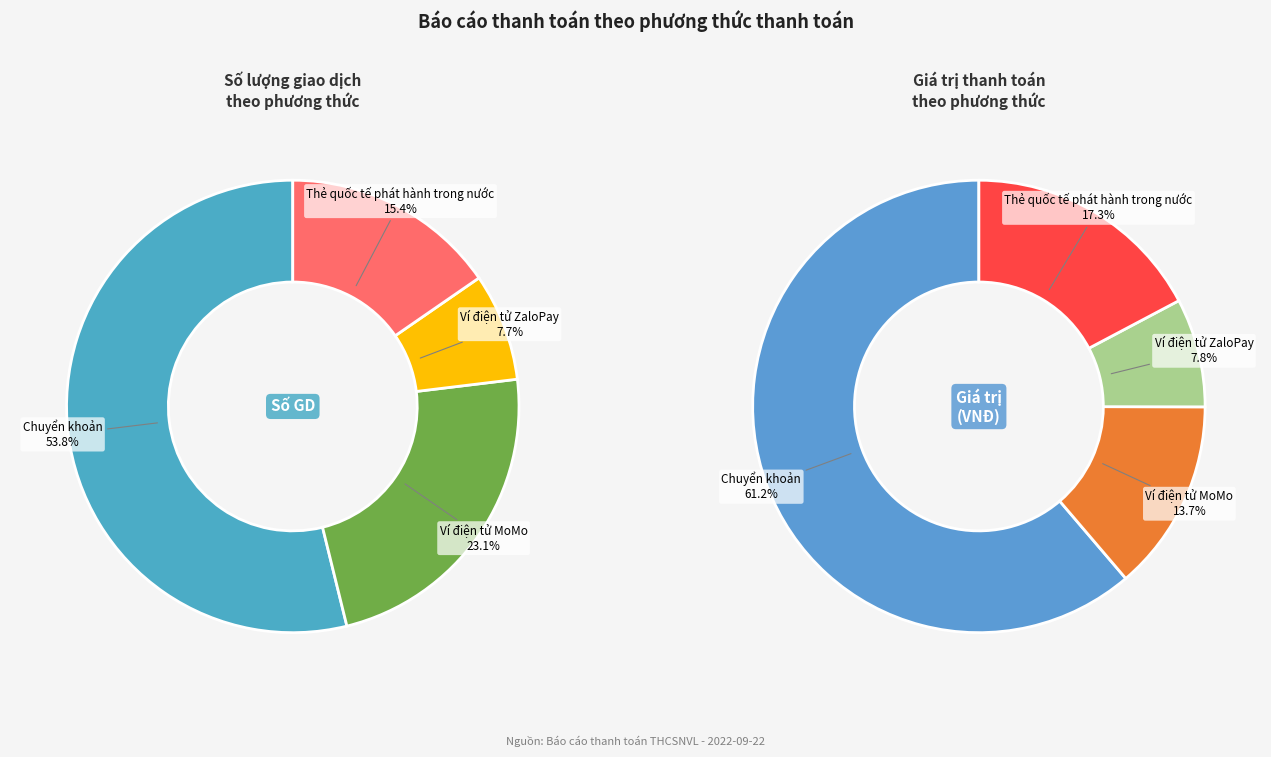

Which slice is the smallest?

Ví điện tử ZaloPay